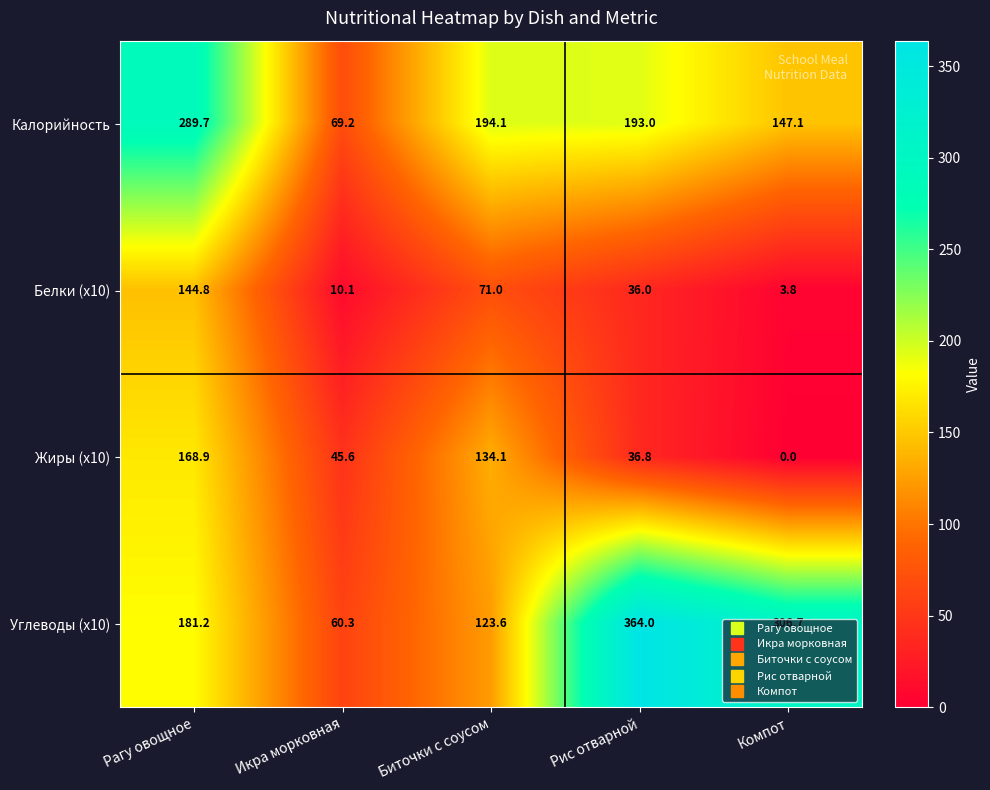

Which category has the lowest value across all series?

Компот